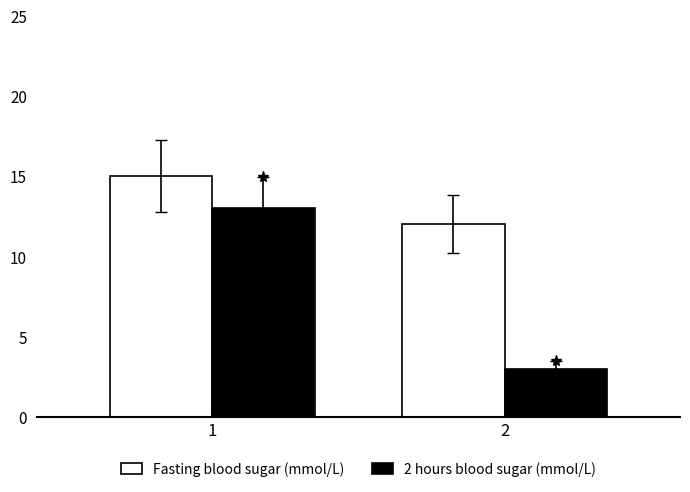

What is the spread (max minus min) of values at 2?

9